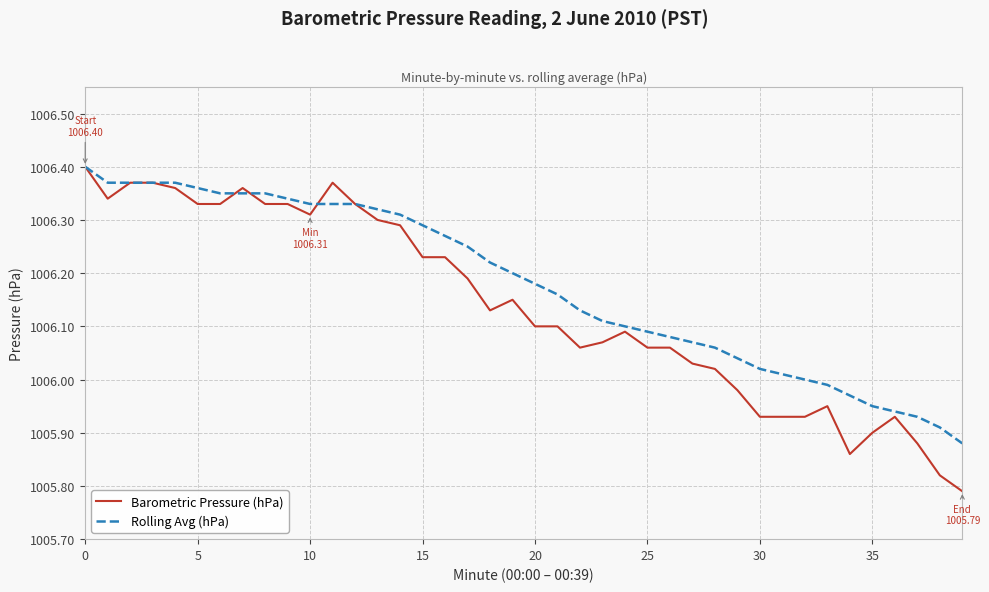

List the series in order of their overall mean, lowest first.

Barometric Pressure (hPa), Rolling Avg (hPa)